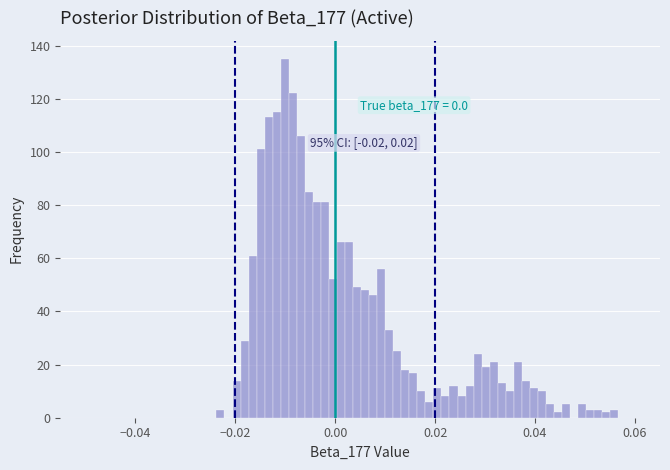

Around what value on the x-axis is the tallest bar? Give the approximate position of its centre, as read against the axis.

-0.010